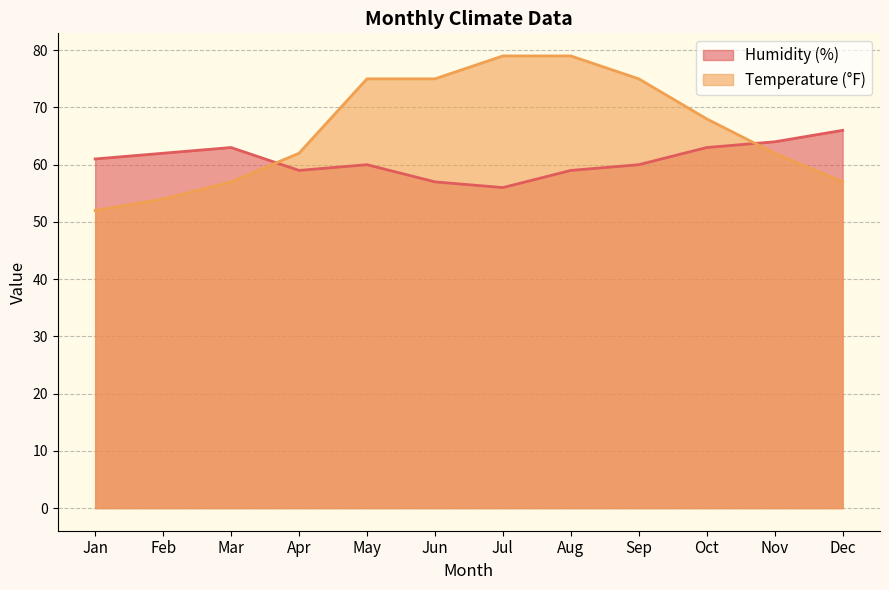

What is the difference between the Humidity (%) values at Aug and Oct?

4